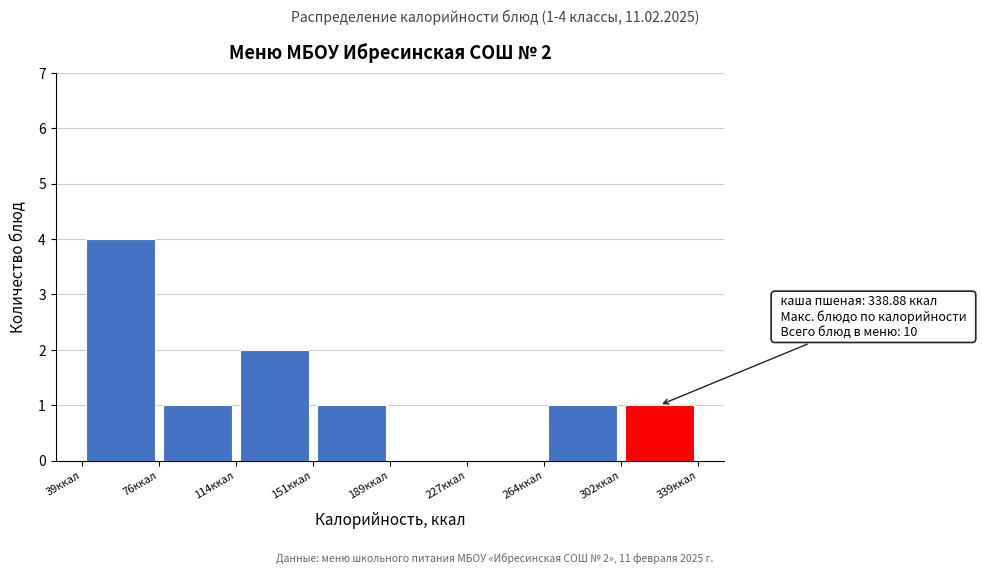

Over which range of the x-axis is the bar tallest?

40 to 75